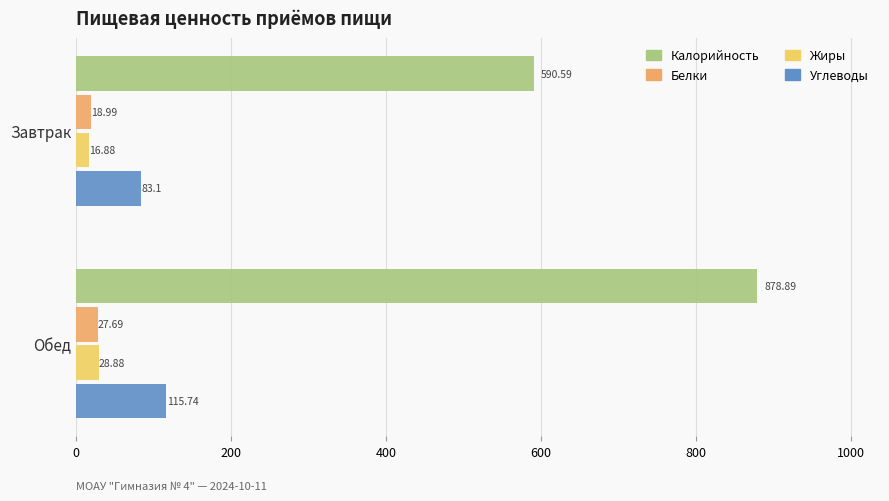

What is the sum of all Углеводы values?

198.8